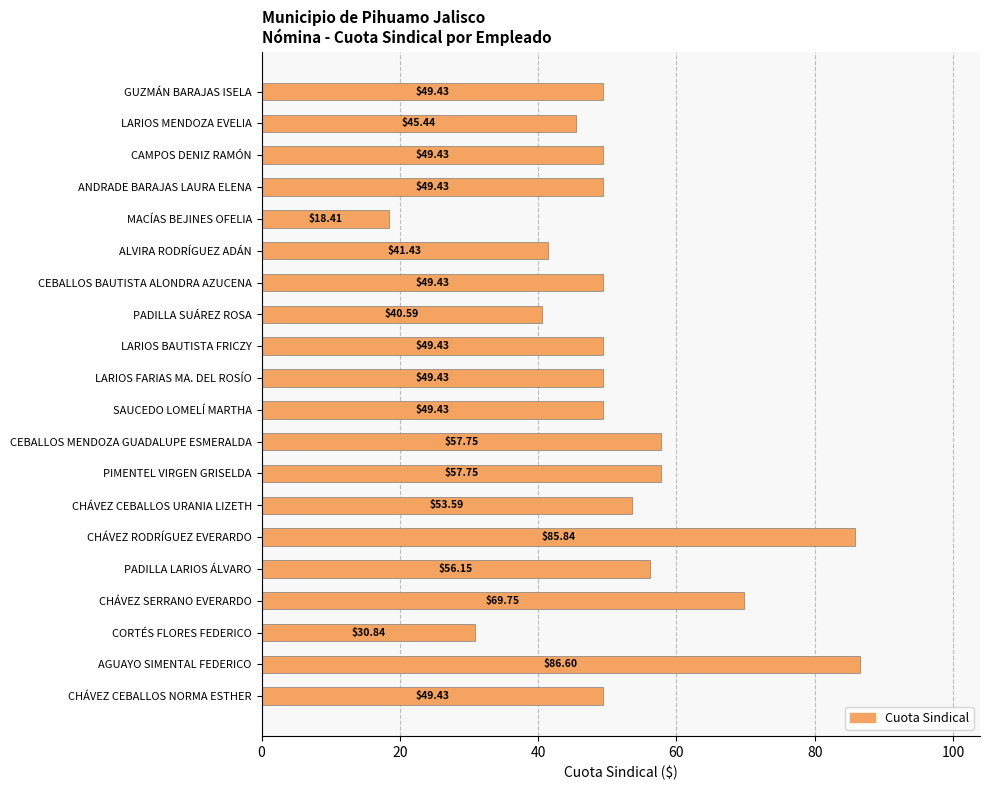

Where is the data nearest to the value 52?

CHÁVEZ CEBALLOS URANIA LIZETH